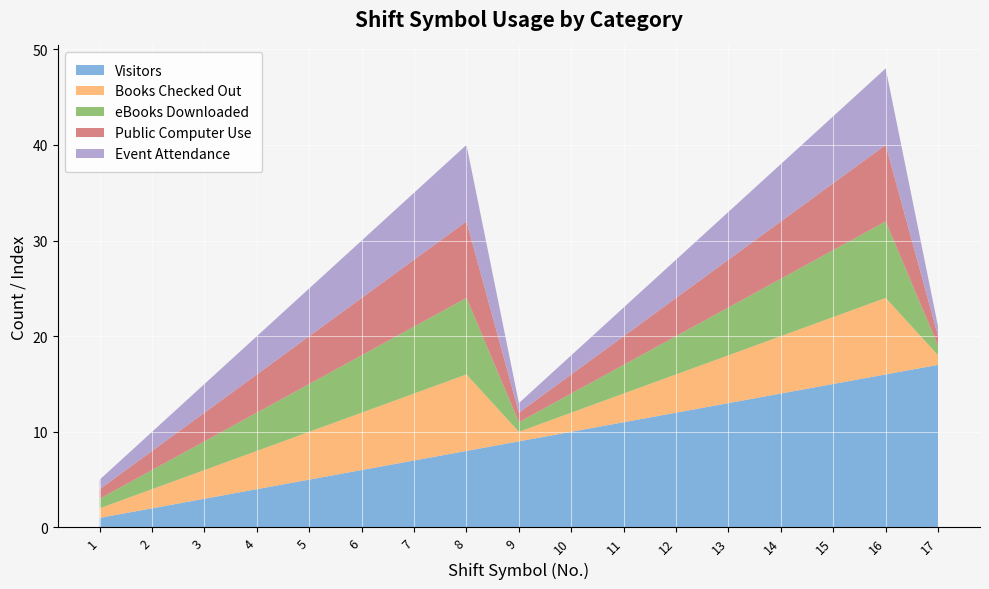

Reading left to right, list all the values displayed in this chart.

Visitors: a=1	b=2	c=3	d=4	e=5	f=6	g=7	h=8	i=9	j=10	k=11	l=12	m=13	n=14	o=15	p=16	q=17
Books Checked Out: a=1	b=2	c=3	d=4	e=5	f=6	g=7	h=8	i=1	j=2	k=3	l=4	m=5	n=6	o=7	p=8	q=1
eBooks Downloaded: a=1	b=2	c=3	d=4	e=5	f=6	g=7	h=8	i=1	j=2	k=3	l=4	m=5	n=6	o=7	p=8	q=1
Public Computer Use: a=1	b=2	c=3	d=4	e=5	f=6	g=7	h=8	i=1	j=2	k=3	l=4	m=5	n=6	o=7	p=8	q=1
Event Attendance: a=1	b=2	c=3	d=4	e=5	f=6	g=7	h=8	i=1	j=2	k=3	l=4	m=5	n=6	o=7	p=8	q=1